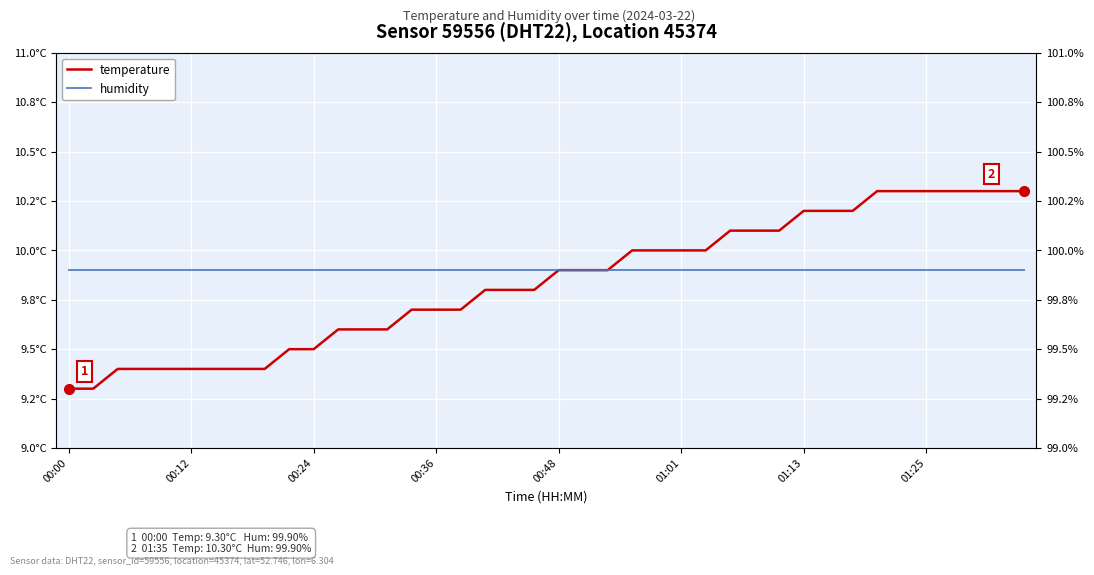

True or false: humidity and temperature intersect in this chart.

False